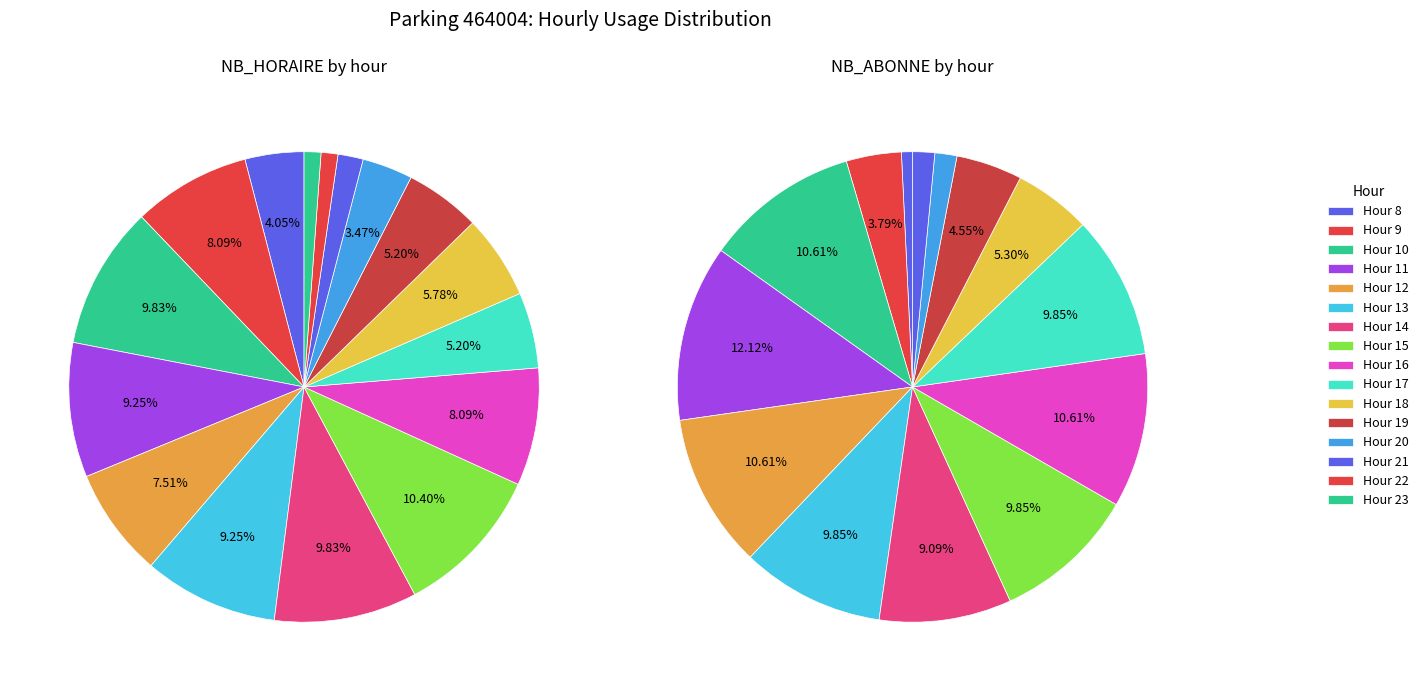

To the nearest percent, what is the combined percentage of 2 and 7?

8%